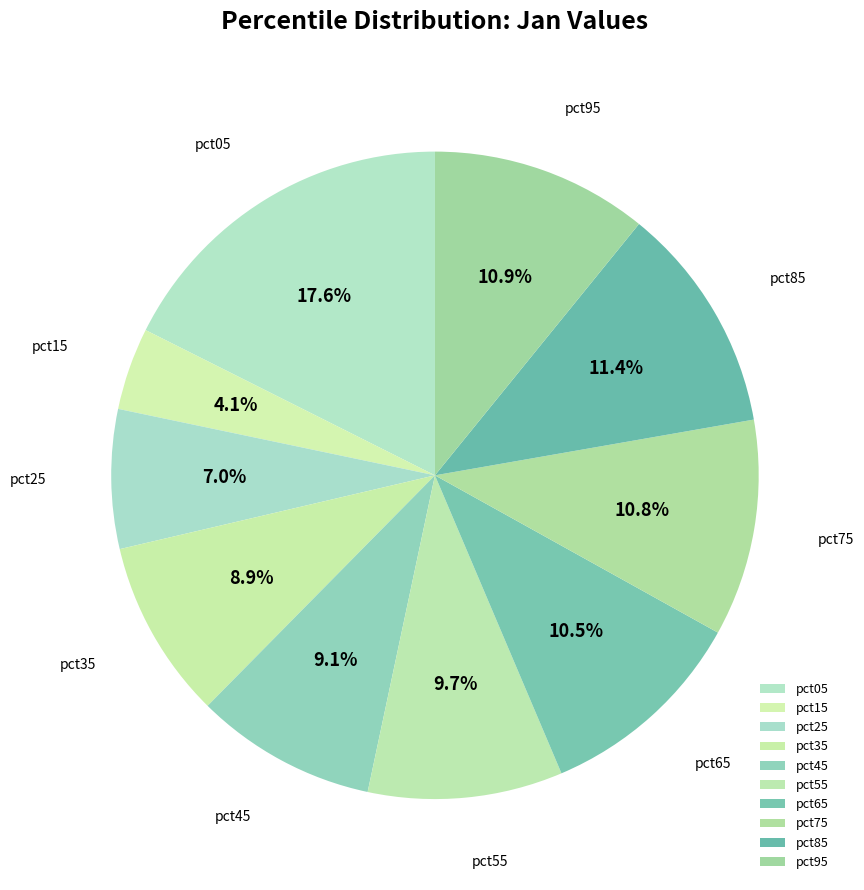

True or false: pct05 accounts for 18% of the total.

True